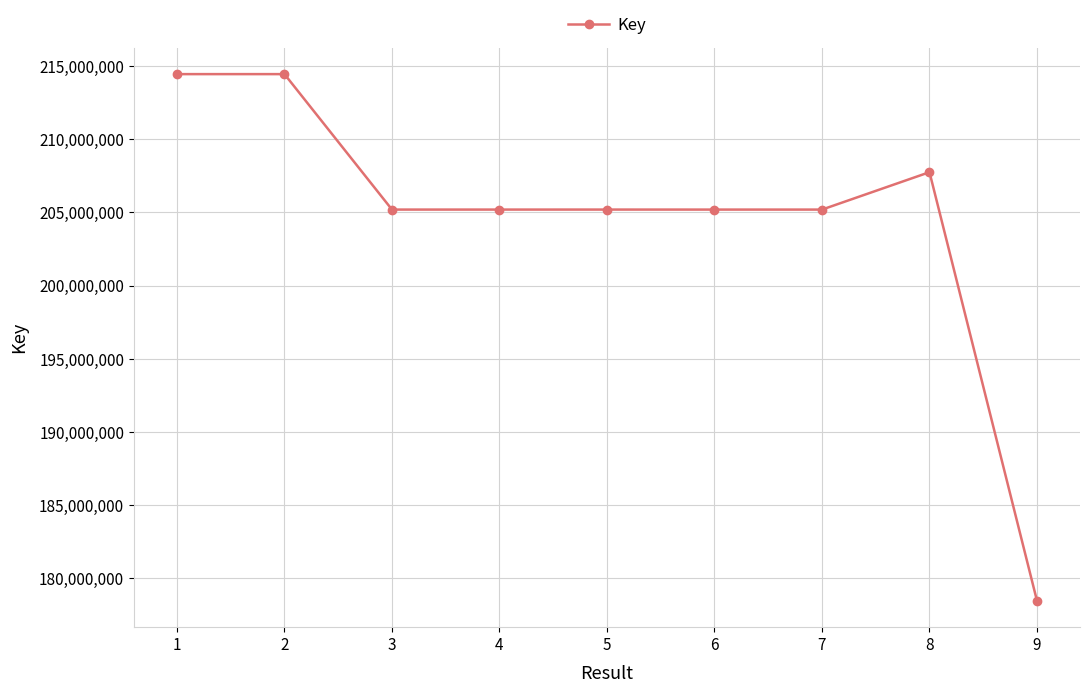

Between 2 and 6, which is larger?

2